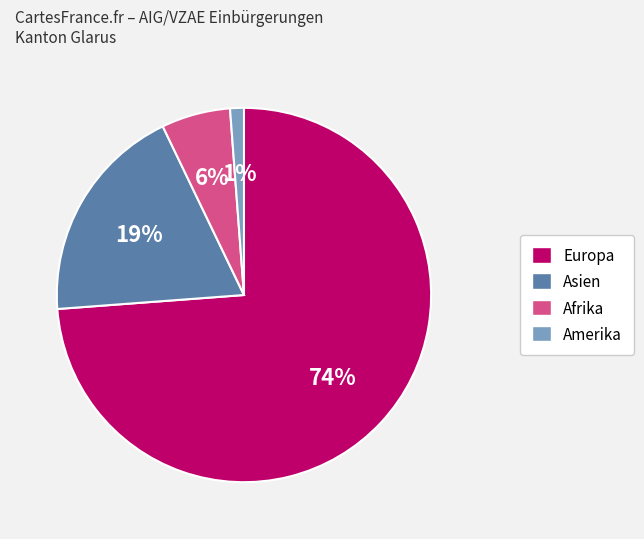

Do Asien and Amerika together represent more than half of the pie?

No